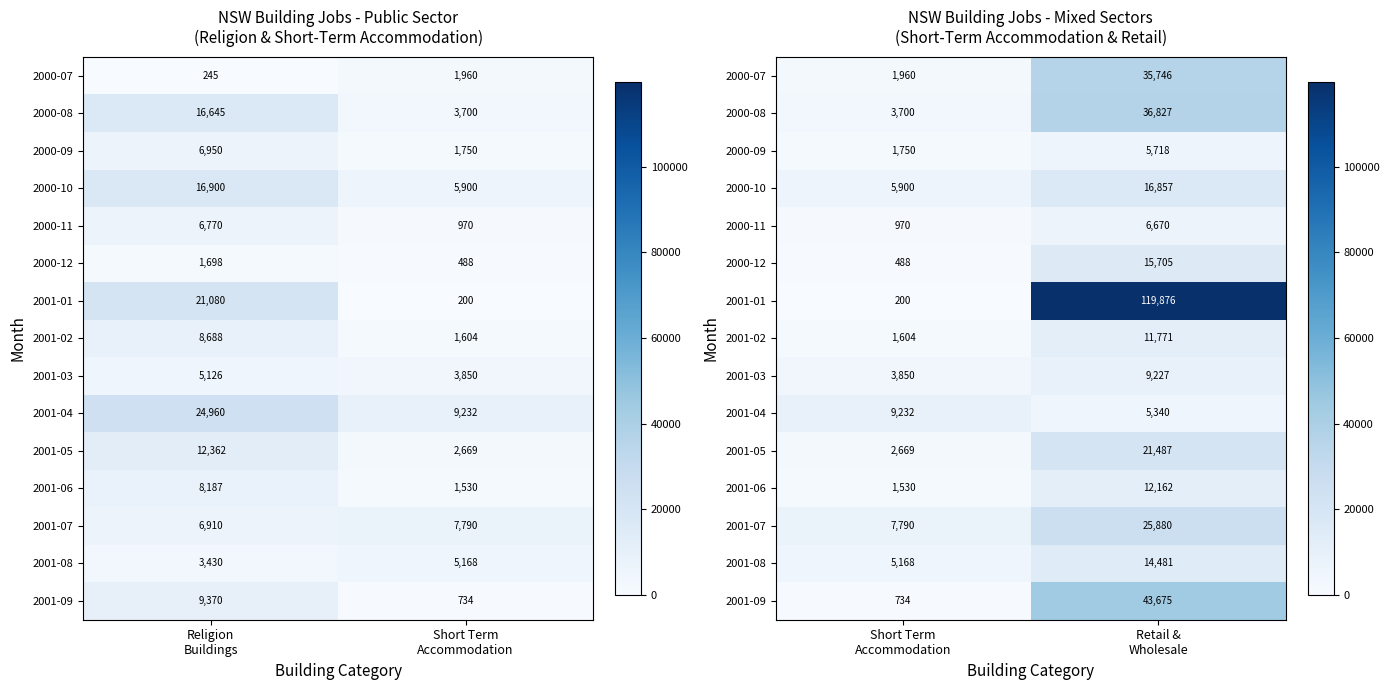

Is it true that 2001-05 equals 1254 at Short Term Accommodation?

False